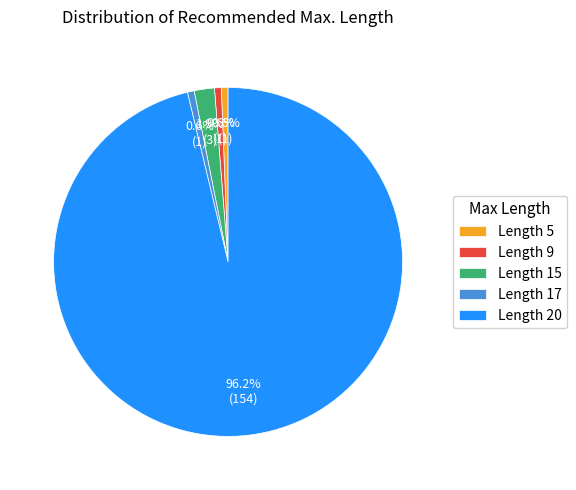

True or false: Length 20 accounts for 96% of the total.

True